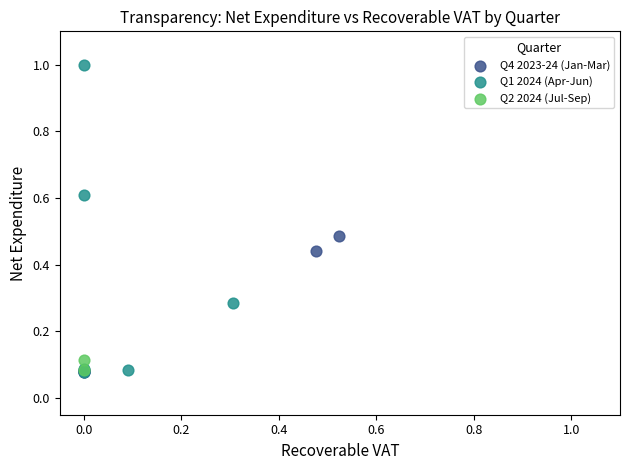

Which series contains the highest Y value?

Q1 2024 (Apr-Jun)